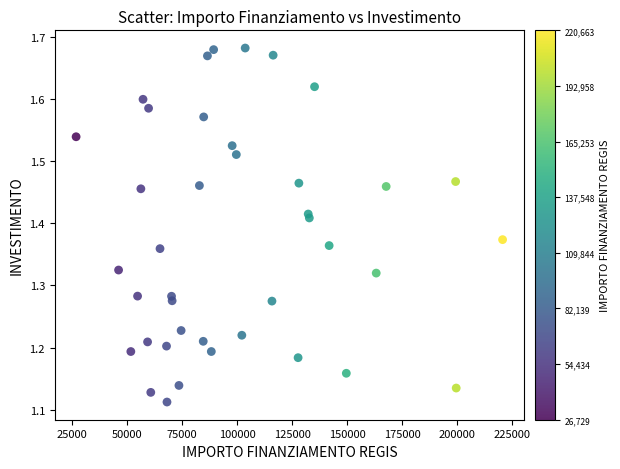

What is the range of X values (max minus min)?

193933.1